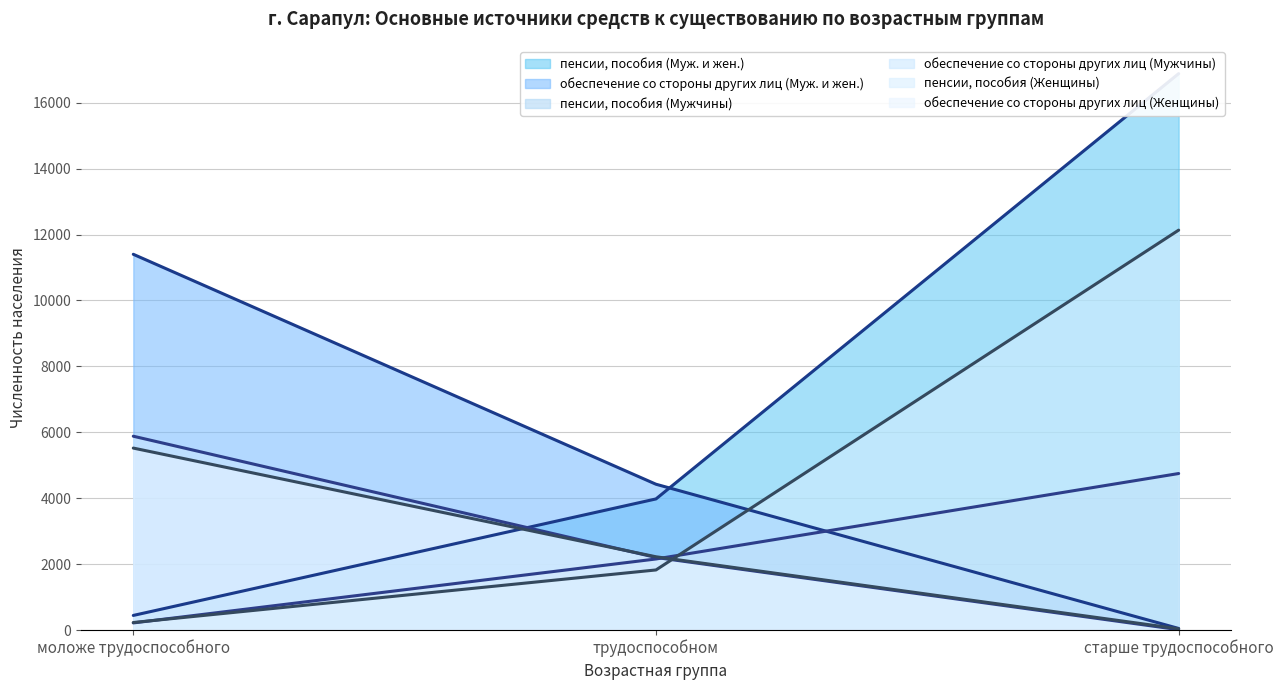

The value of пенсии, пособия (Мужчины) at старше трудоспособного is 6792. True or false?

False